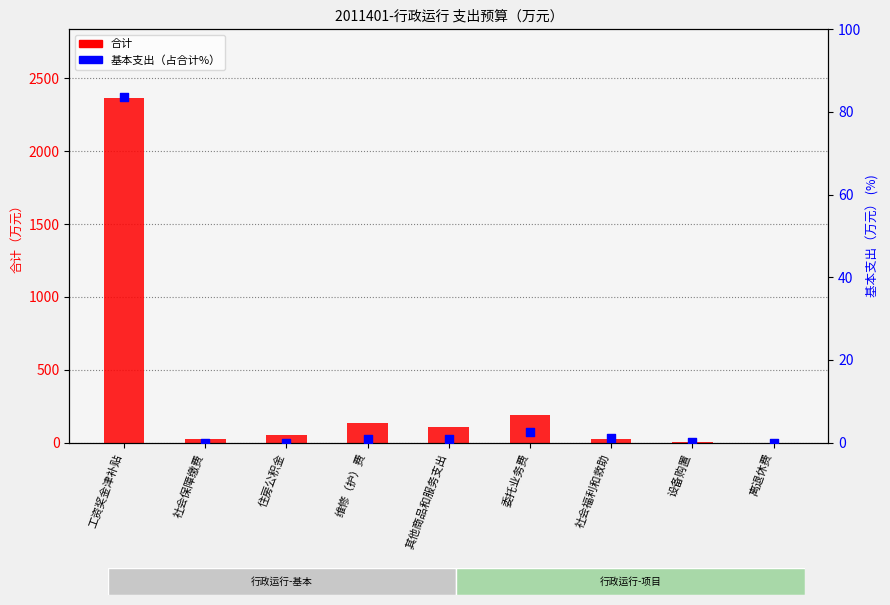

What are all the series names shown in the legend?

合计, 基本支出（%）